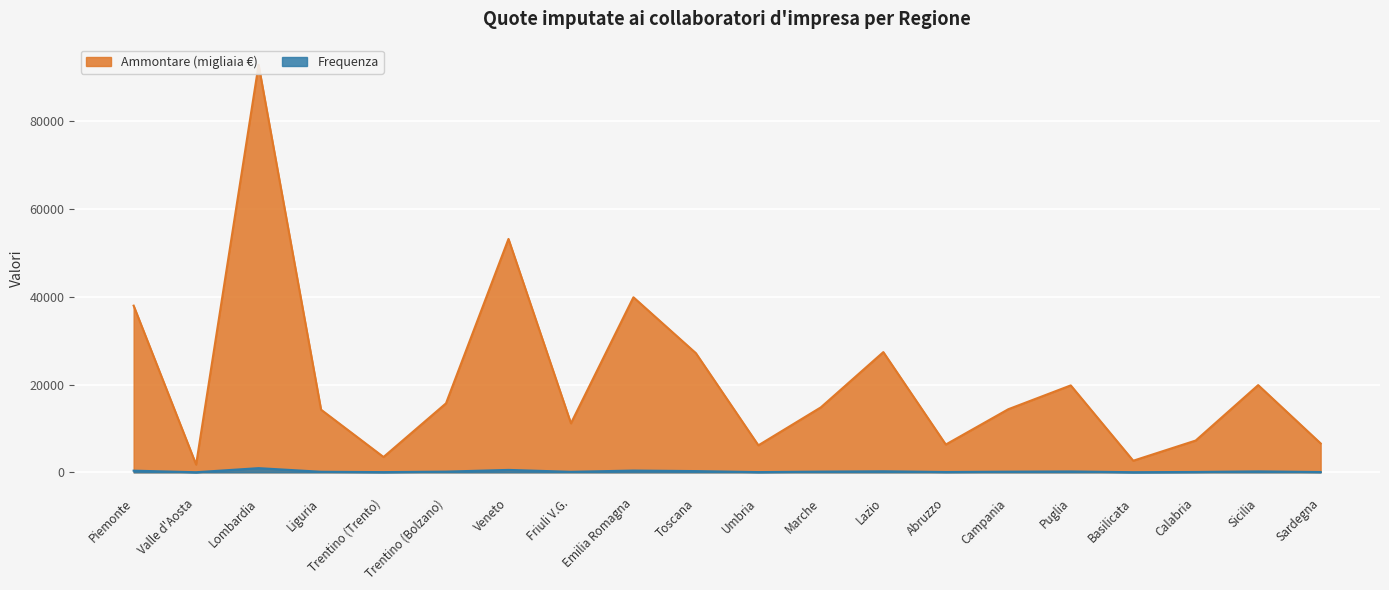

Reading left to right, transcribe all the data shown in this chart.

frequenza: 373	19	947	122	43	156	545	114	397	277	50	158	234	70	144	195	24	77	211	65
ammontare: 37962	1764	92823	14264	3484	15711	53158	11157	39872	27134	6146	14796	27383	6327	14366	19796	2637	7235	19862	6580